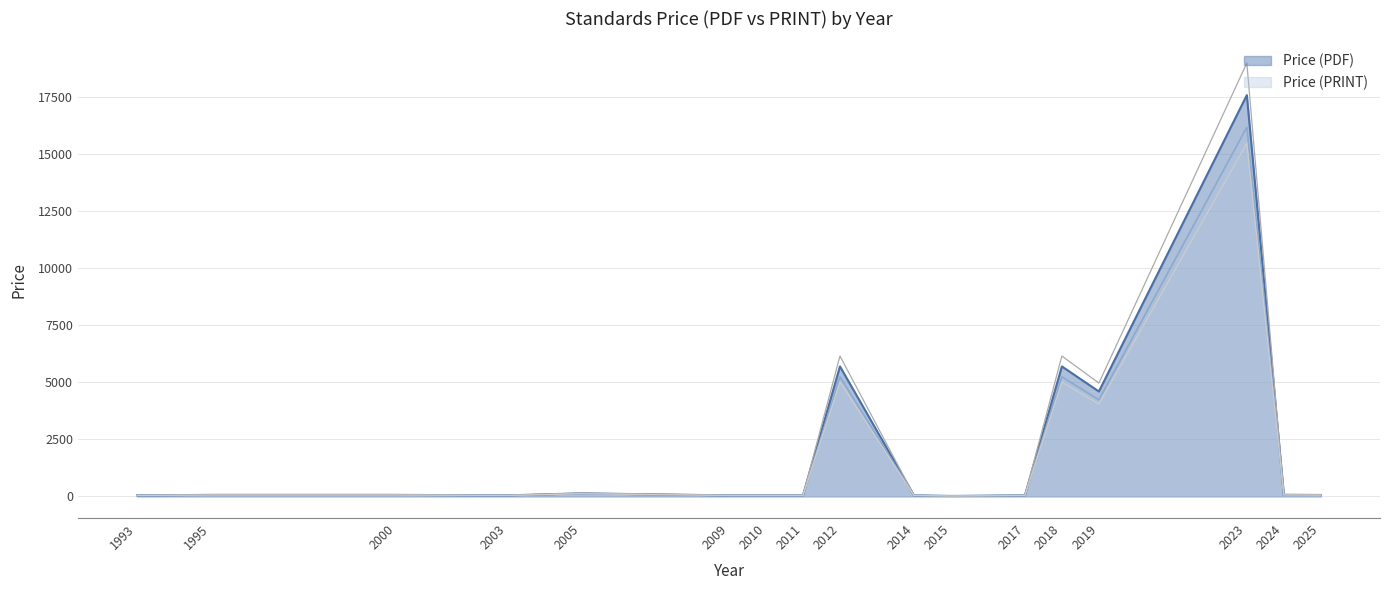

Reading left to right, transcribe all the data shown in this chart.

Price (PDF): 46.4	70.2	70.2	46.4	142.6	46.4	46.4	46.4	6156.0	46.4	19.4	46.4	6156.0	4968.0	19008.0	74.5	65.9
Price (PRINT): 43.0	65.0	65.0	43.0	132.0	43.0	43.0	43.0	5700.0	43.0	18.0	43.0	5700.0	4600.0	17600.0	69.0	61.0